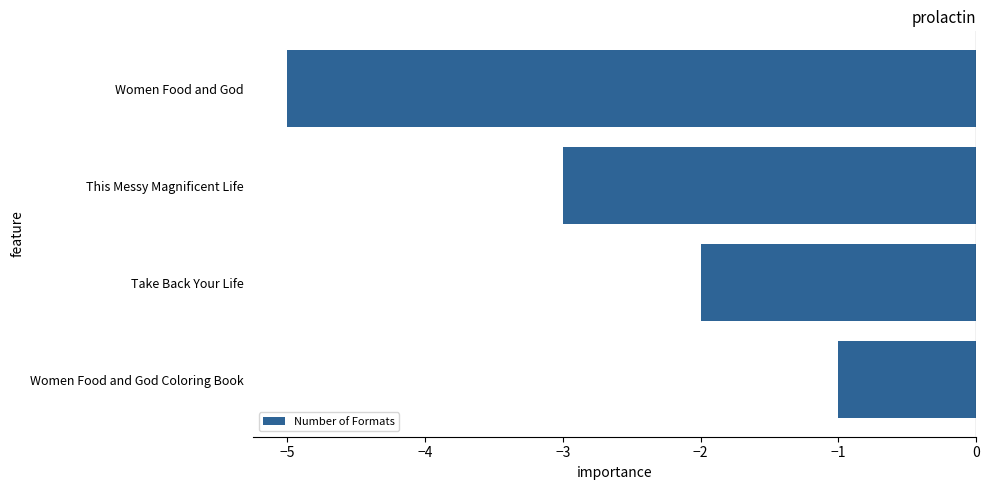

Between Take Back Your Life and Women Food and God Coloring Book, which is larger?

Women Food and God Coloring Book